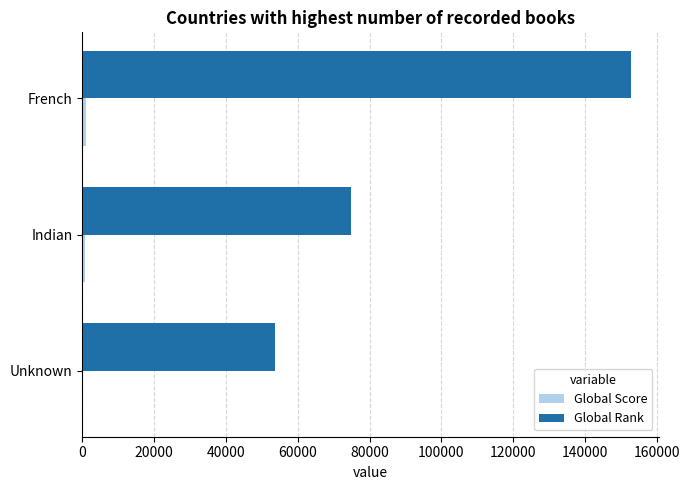

At which category is the sum across all series the highest?

French